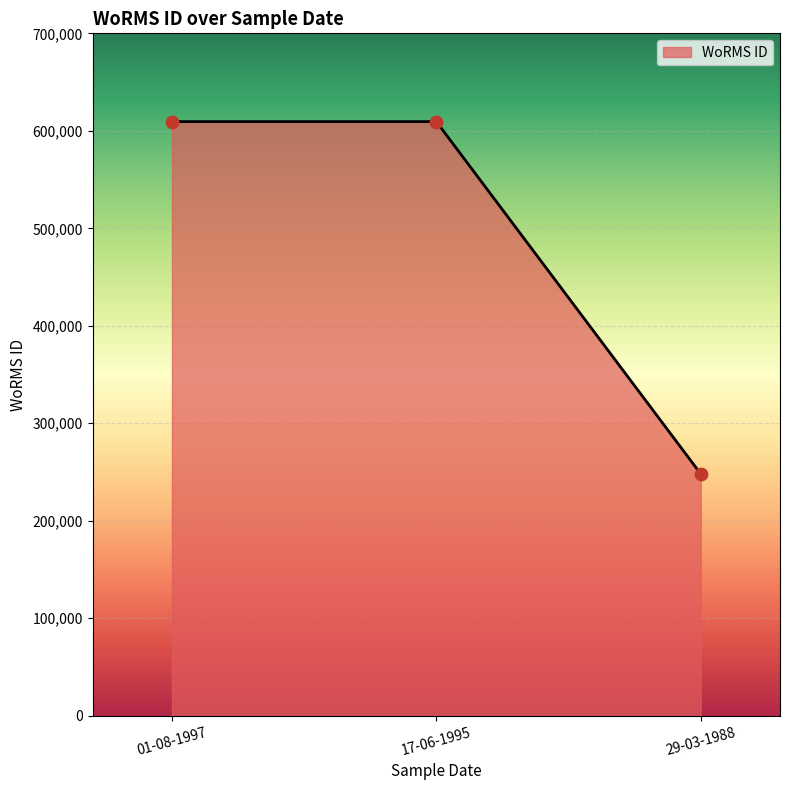

What is the ratio of the value at 29-03-1988 to the value at 01-08-1997?

0.4